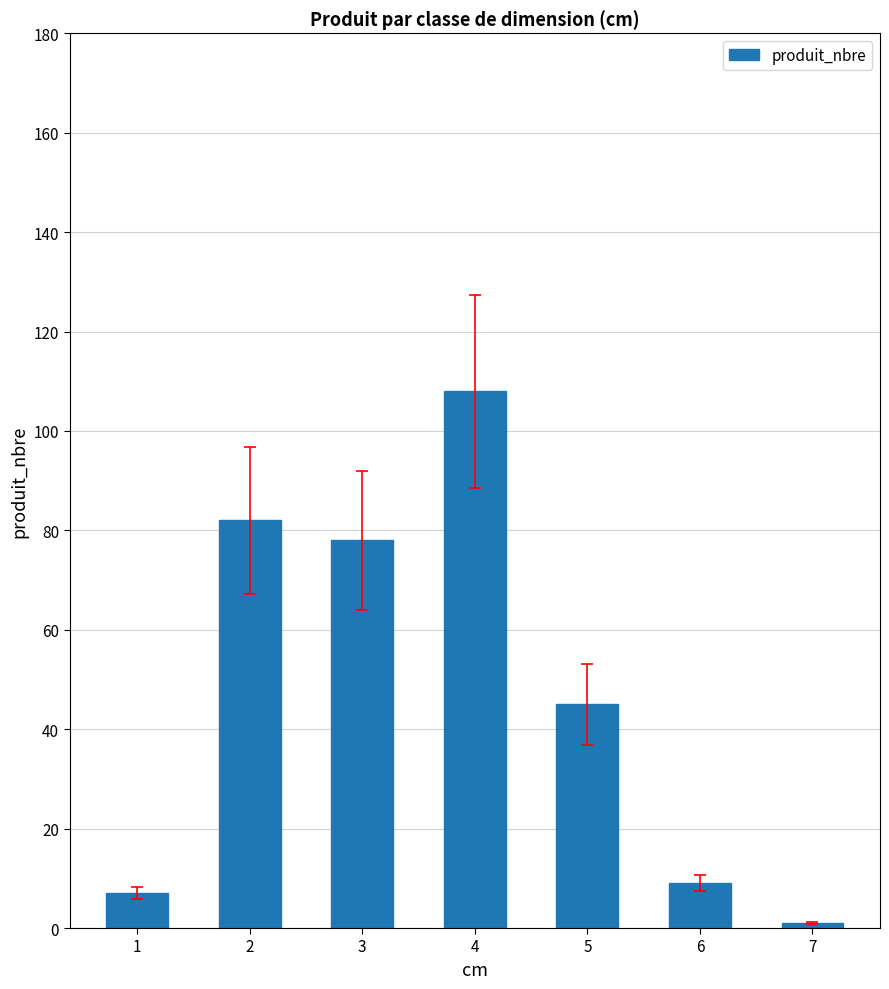

Reading right to left, transcribe all the data shown in this chart.

7=1	6=9	5=45	4=108	3=78	2=82	1=7